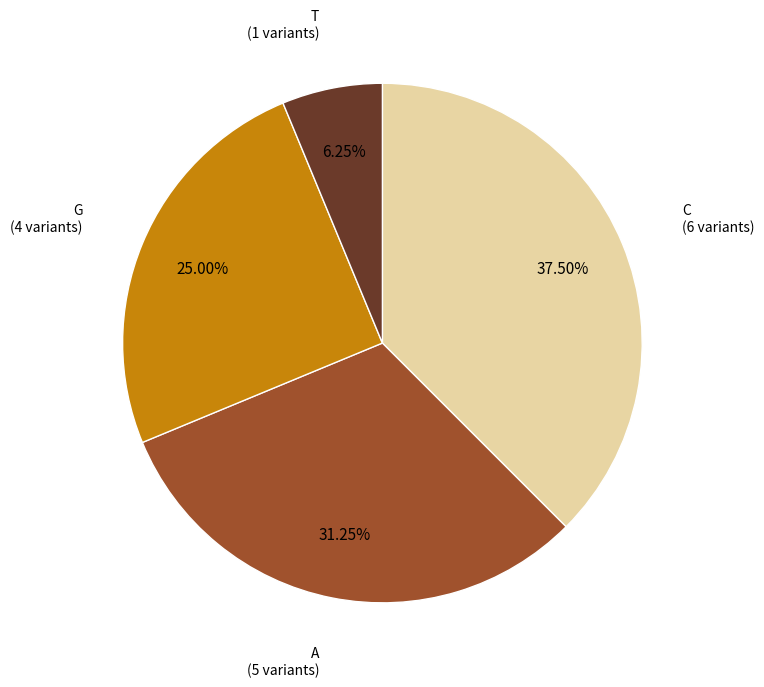

How many segments does this pie chart have?

4